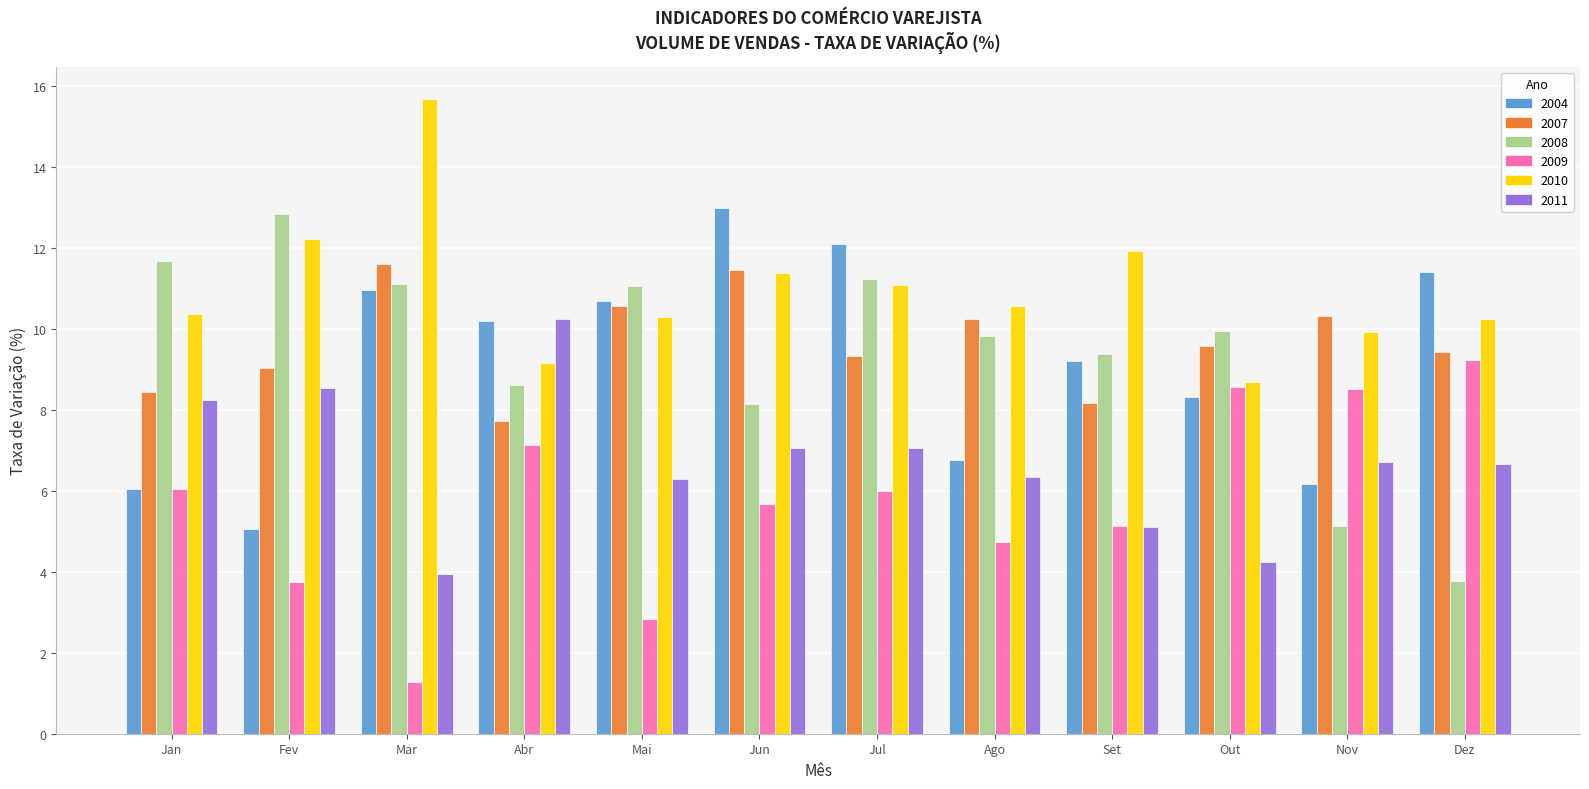

What is the maximum value shown in the chart?

15.7